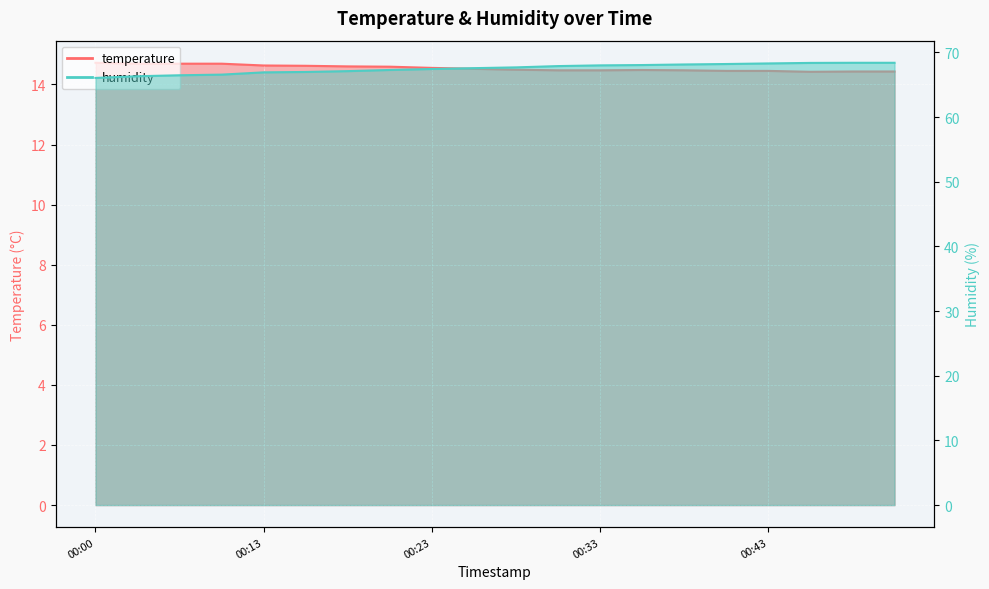

Is it true that humidity equals 21.0 at 00:28?

False